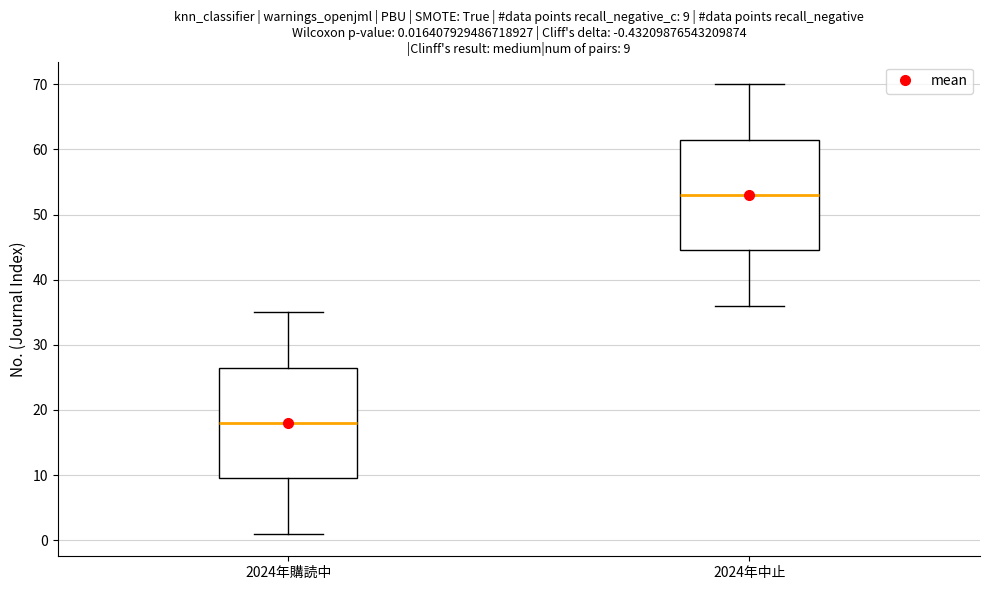

Which box's median line is the lowest?

2024年購読中